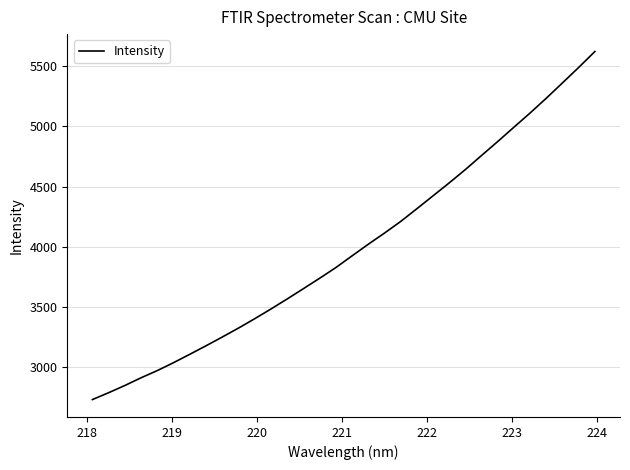

What is the difference between the maximum and minimum values?

2896.2